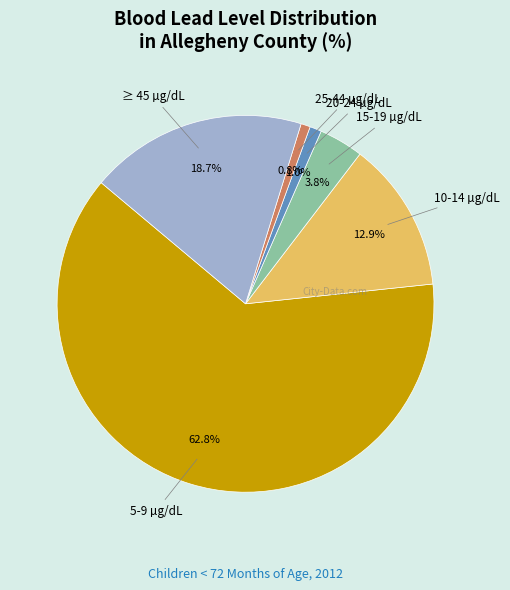

True or false: 5-9 µg/dL accounts for 1% of the total.

False